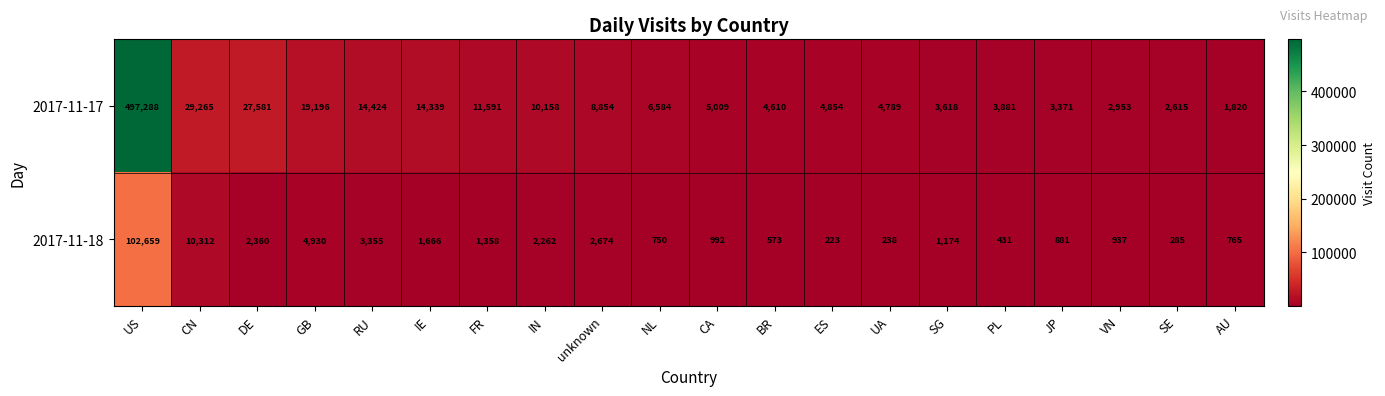

Where is 2017-11-18 nearest to the value 51441?

CN